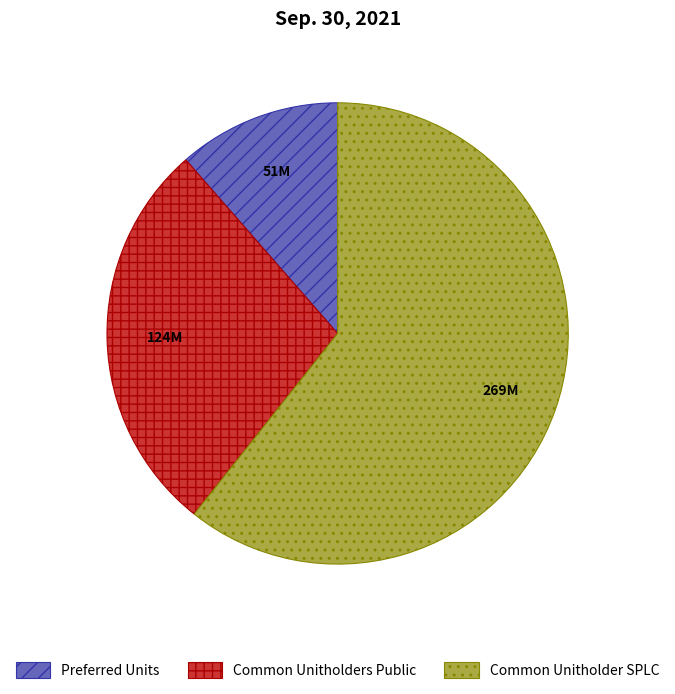

What is the ratio of the value at Common Unitholder SPLC to the value at Common Unitholders Public?

2.2